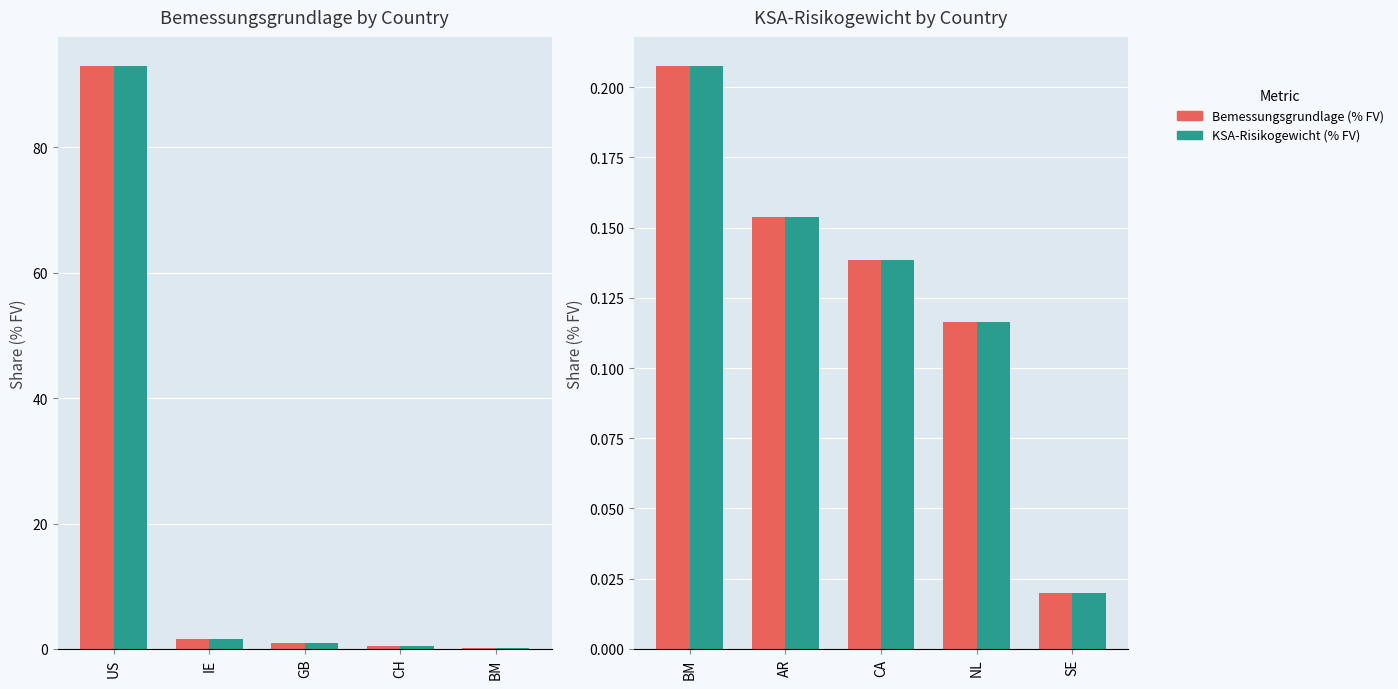

Which series has the widest spread of values?

Bemessungsgrundlage (% FV)